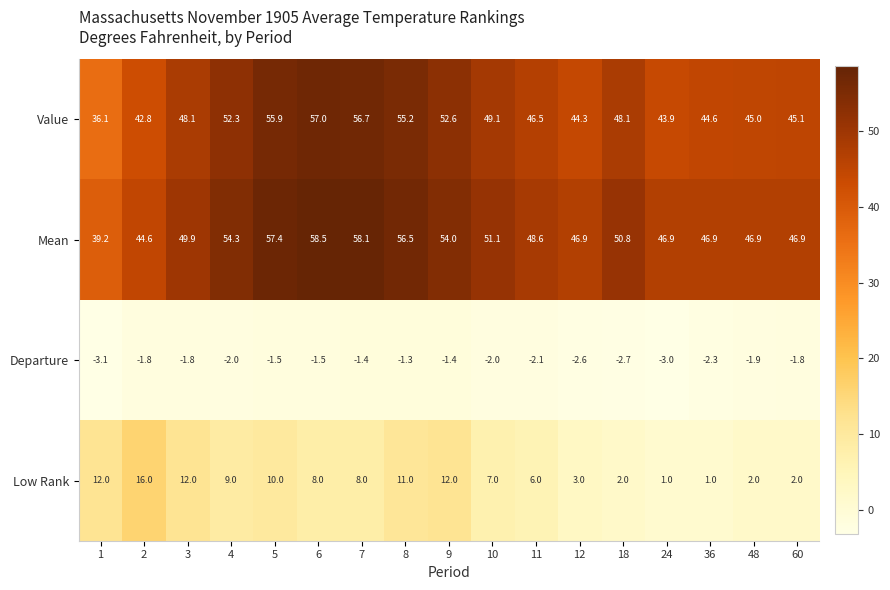

What is the difference between the maximum and minimum values in the Low Rank series?

15.0